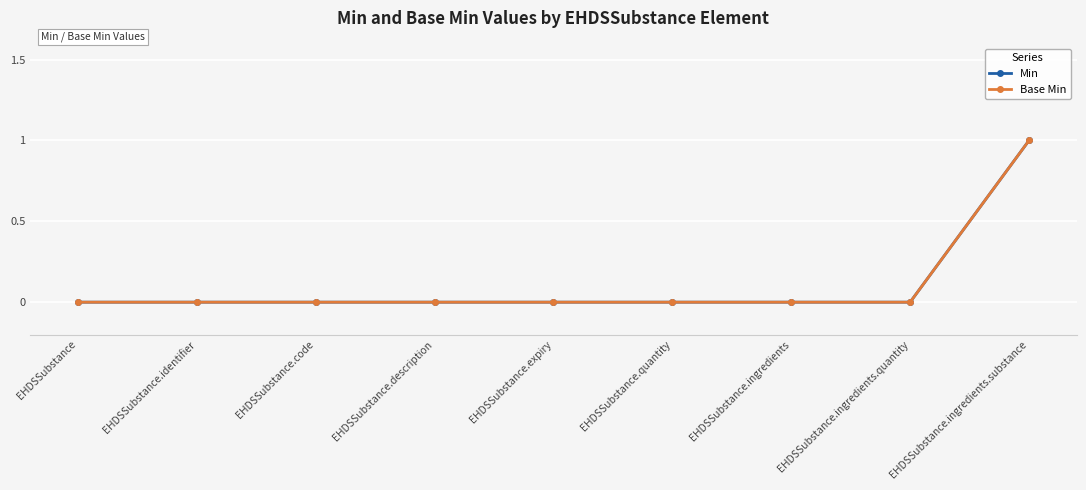

Which label corresponds to the largest value in the chart?

EHDSSubstance.ingredients.substance